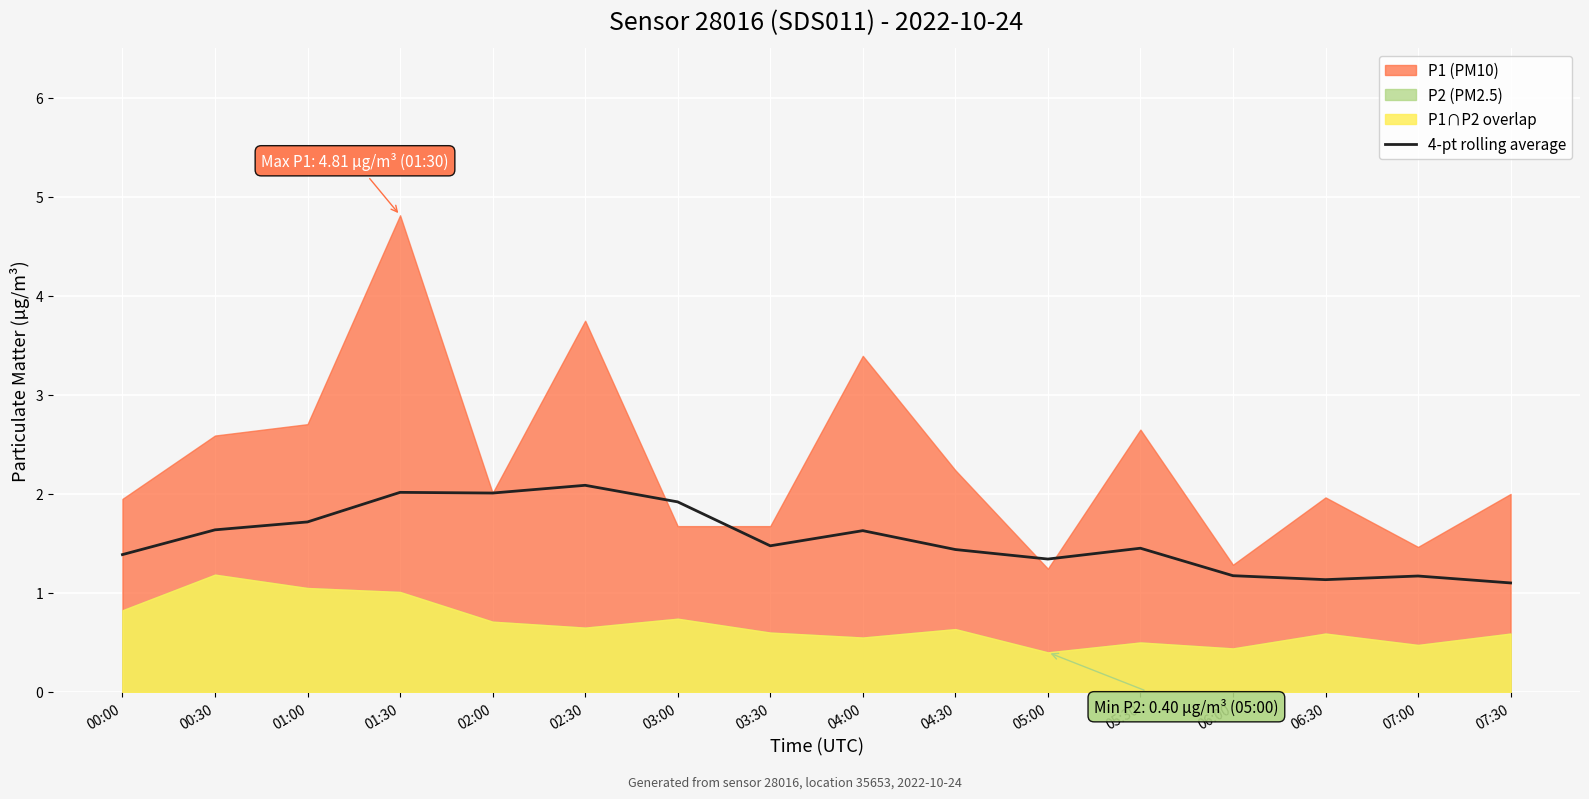

Between 01:30 and 06:30, which is larger?

01:30